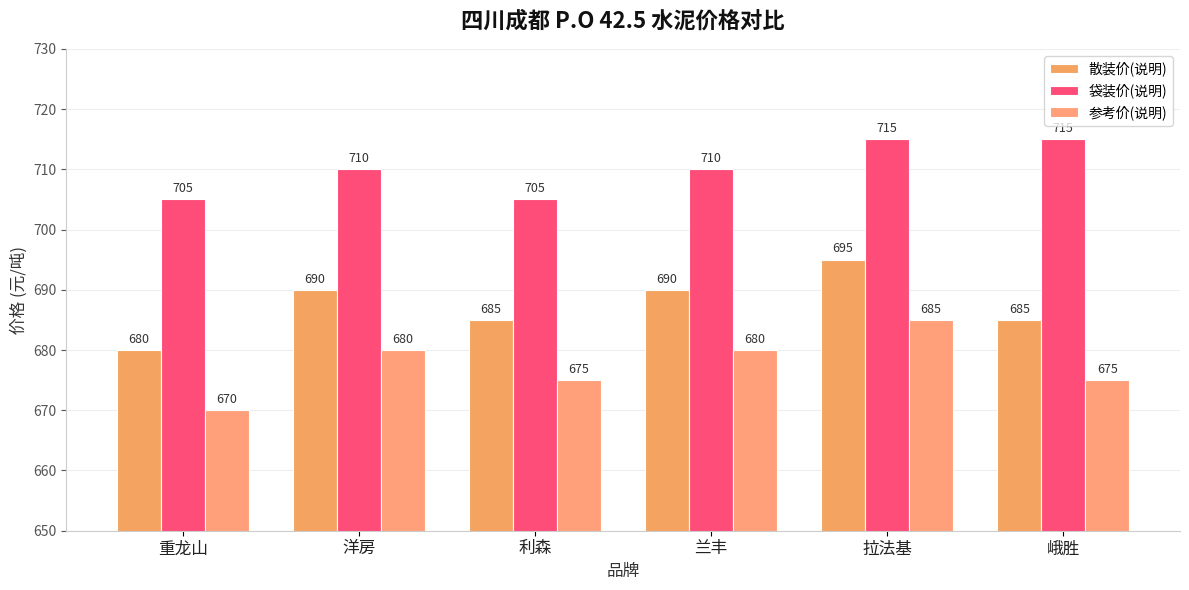

Reading left to right, transcribe all the data shown in this chart.

散装价(说明): 重龙山=680	洋房=690	利森=685	兰丰=690	拉法基=695	峨胜=685
袋装价(说明): 重龙山=705	洋房=710	利森=705	兰丰=710	拉法基=715	峨胜=715
参考价(说明): 重龙山=670	洋房=680	利森=675	兰丰=680	拉法基=685	峨胜=675